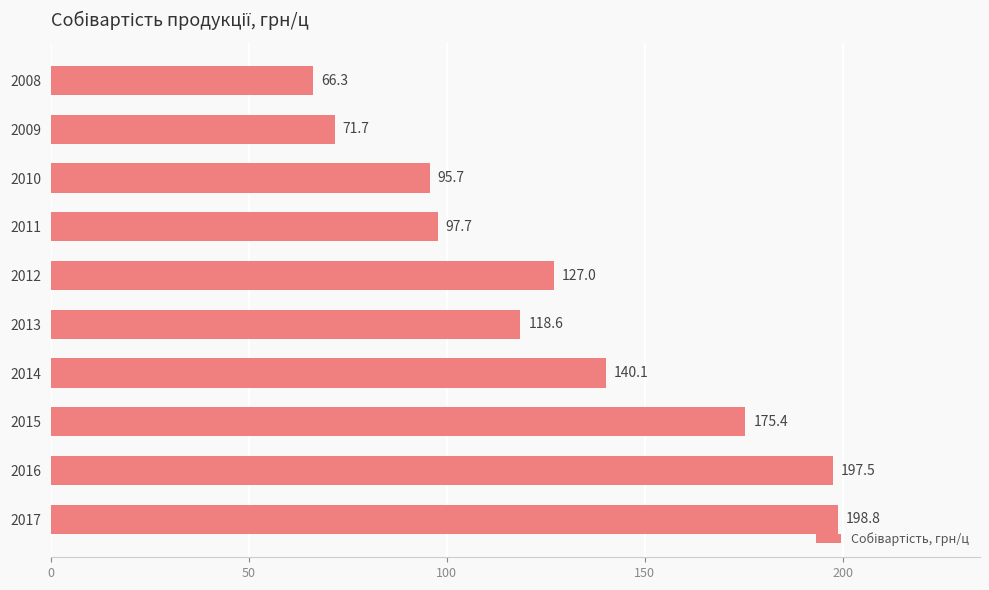

Between 2010 and 2013, which is larger?

2013